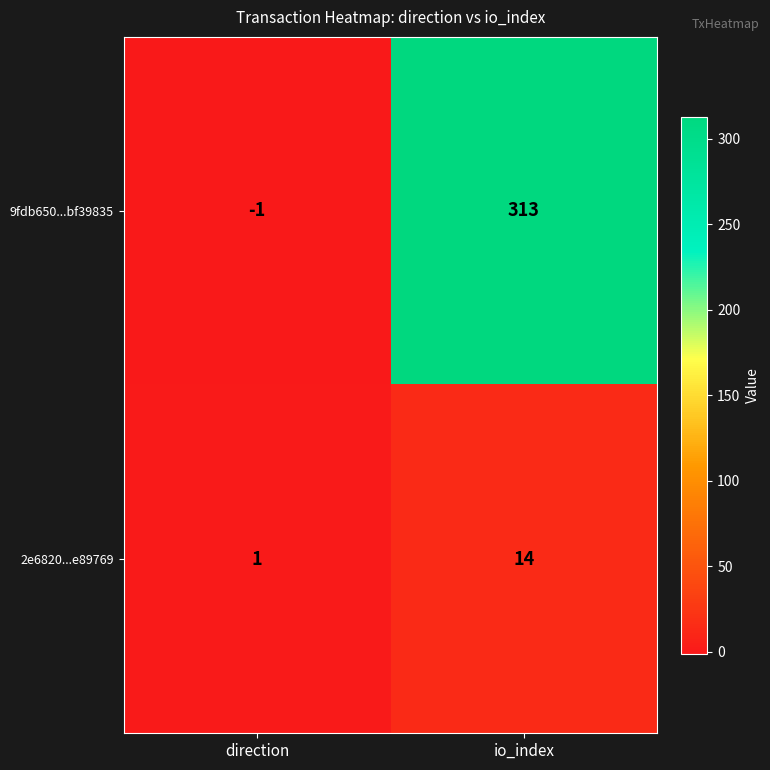

Which series has the largest range (max minus min)?

9fdb650...bf39835